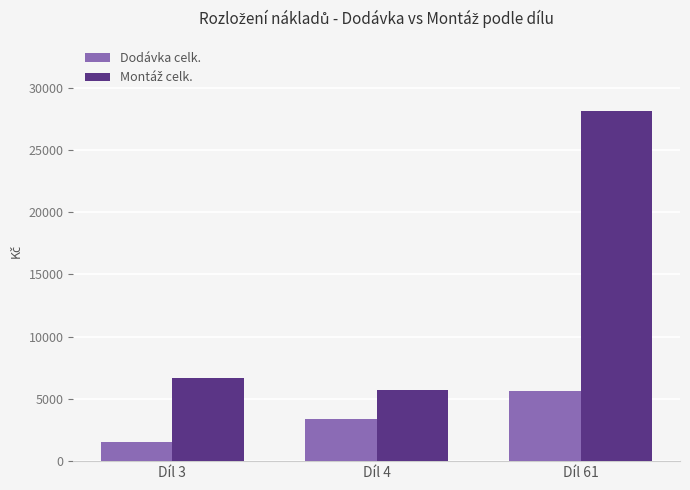

The value of Dodávka celk. at Díl 4 is 3410.5. True or false?

True